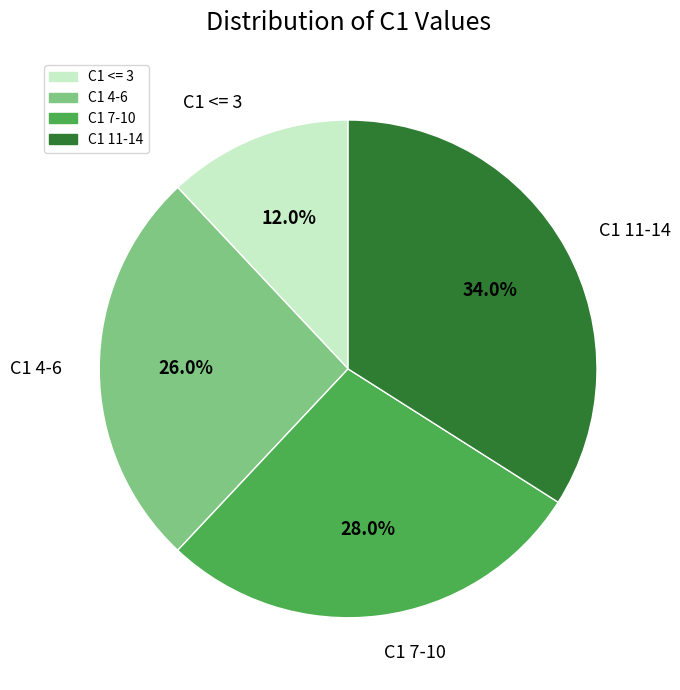

Combined, what portion of the pie is C1 <= 3 and C1 11-14?

46.0%